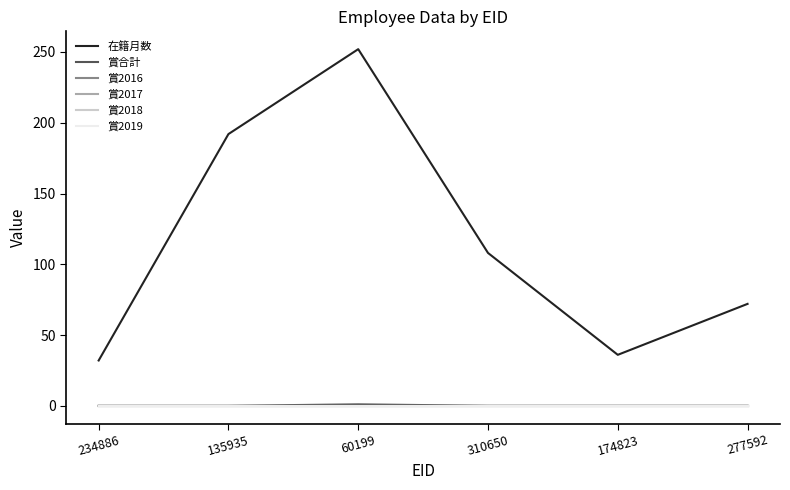

What is the label of the 5th point from the right?

135935